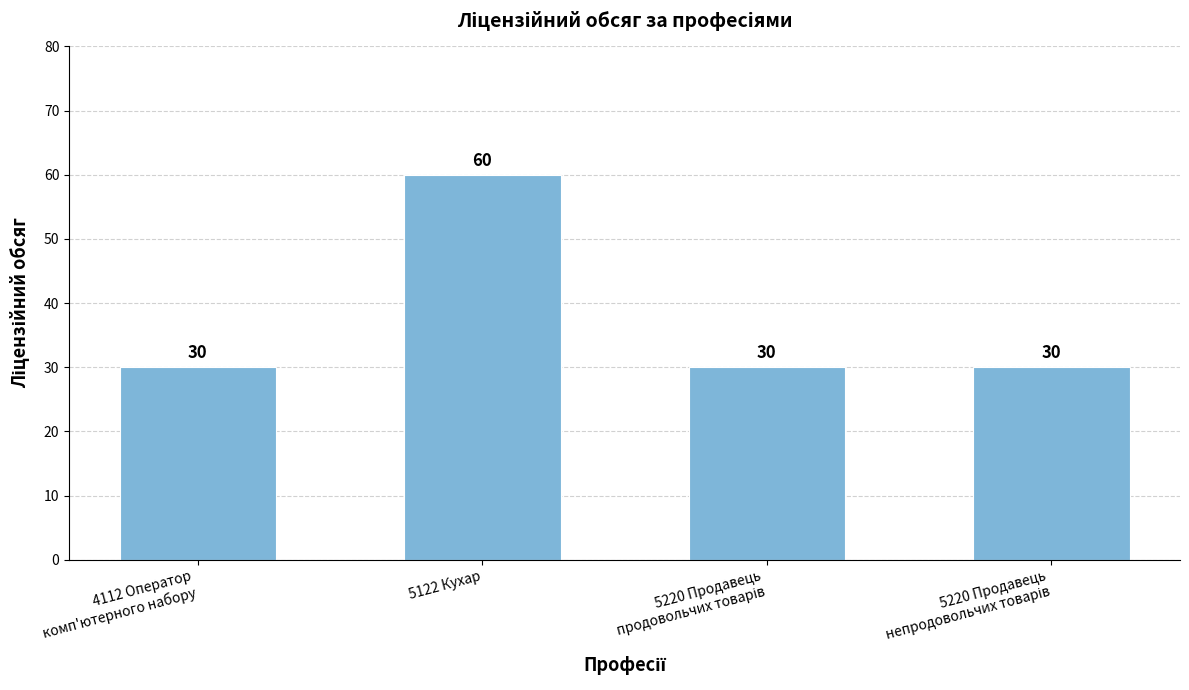

Which category has the highest value across all series?

5122 Кухар